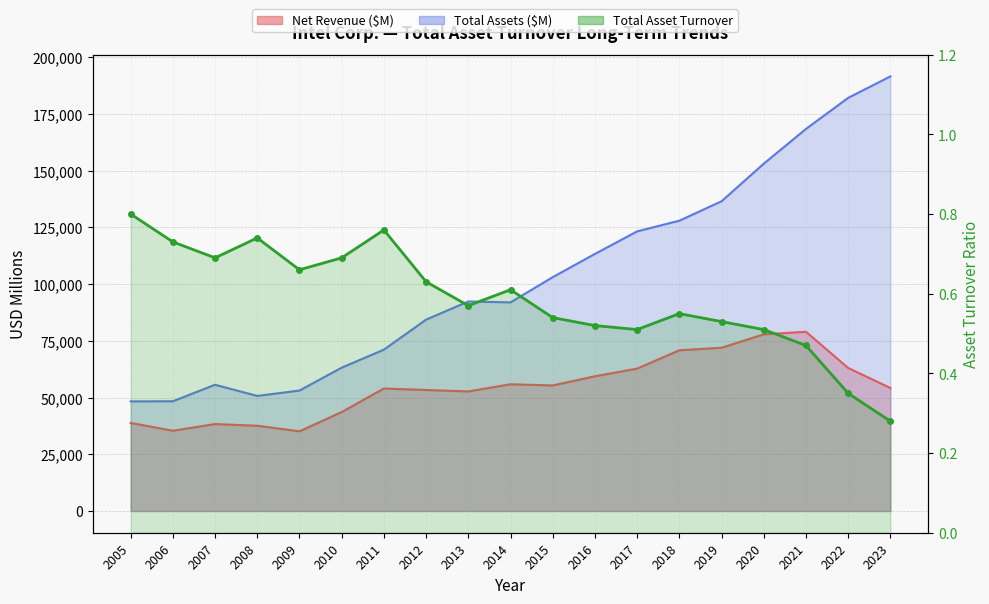

In Total Asset Turnover, how many points are lower than both neighbors (excluding endpoints)?

4